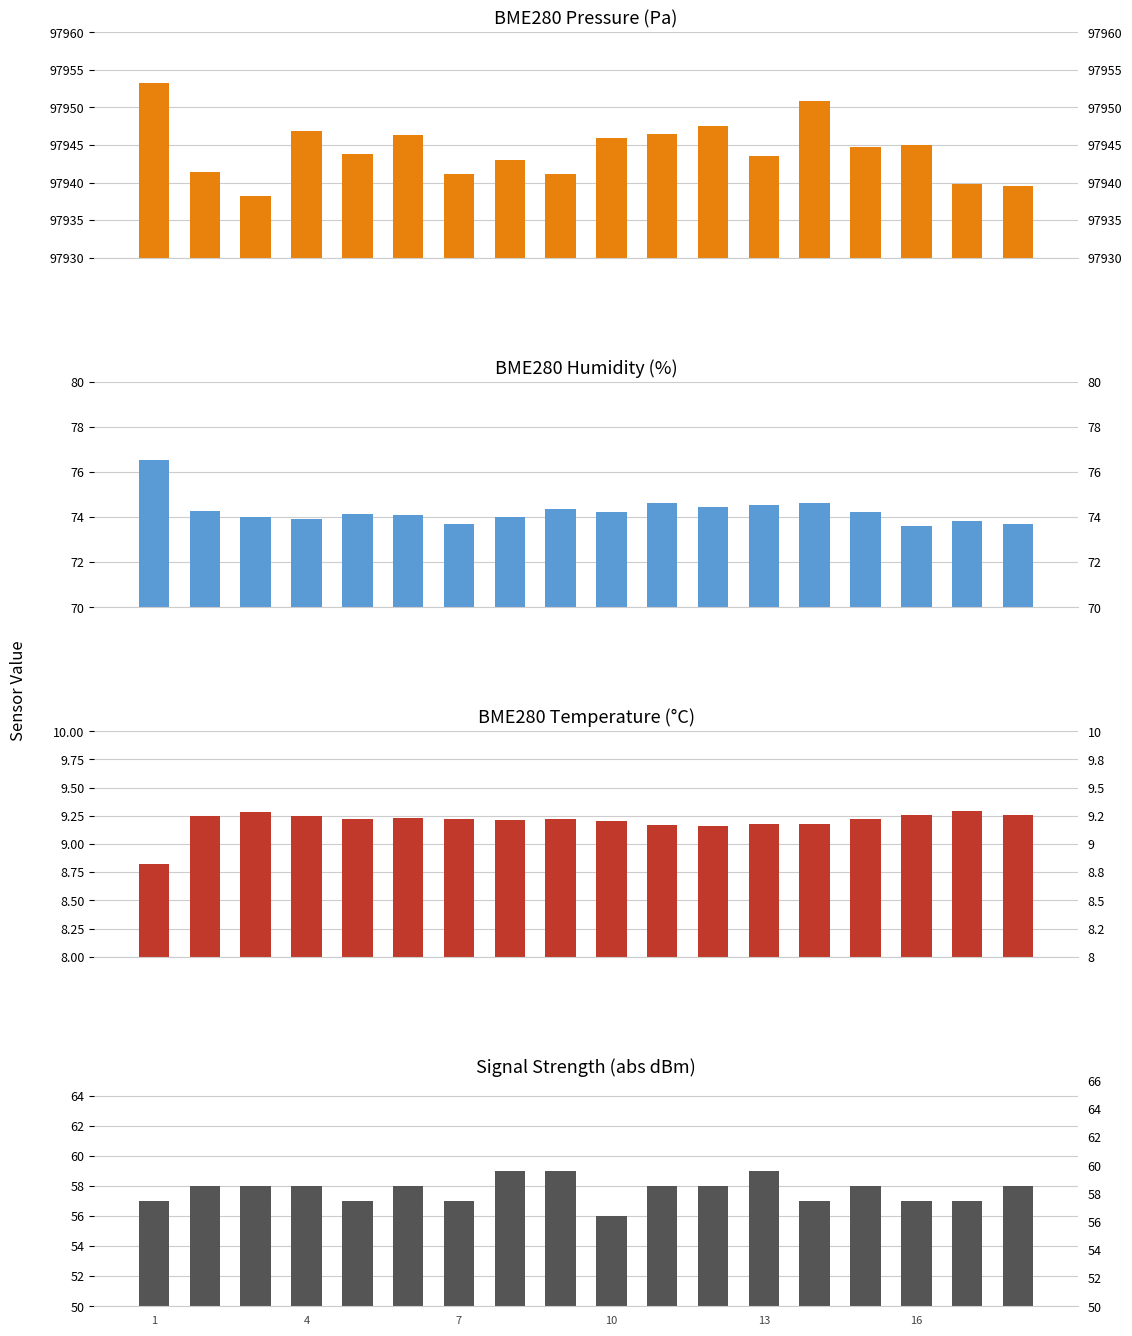

How many bars are there in each group?

4